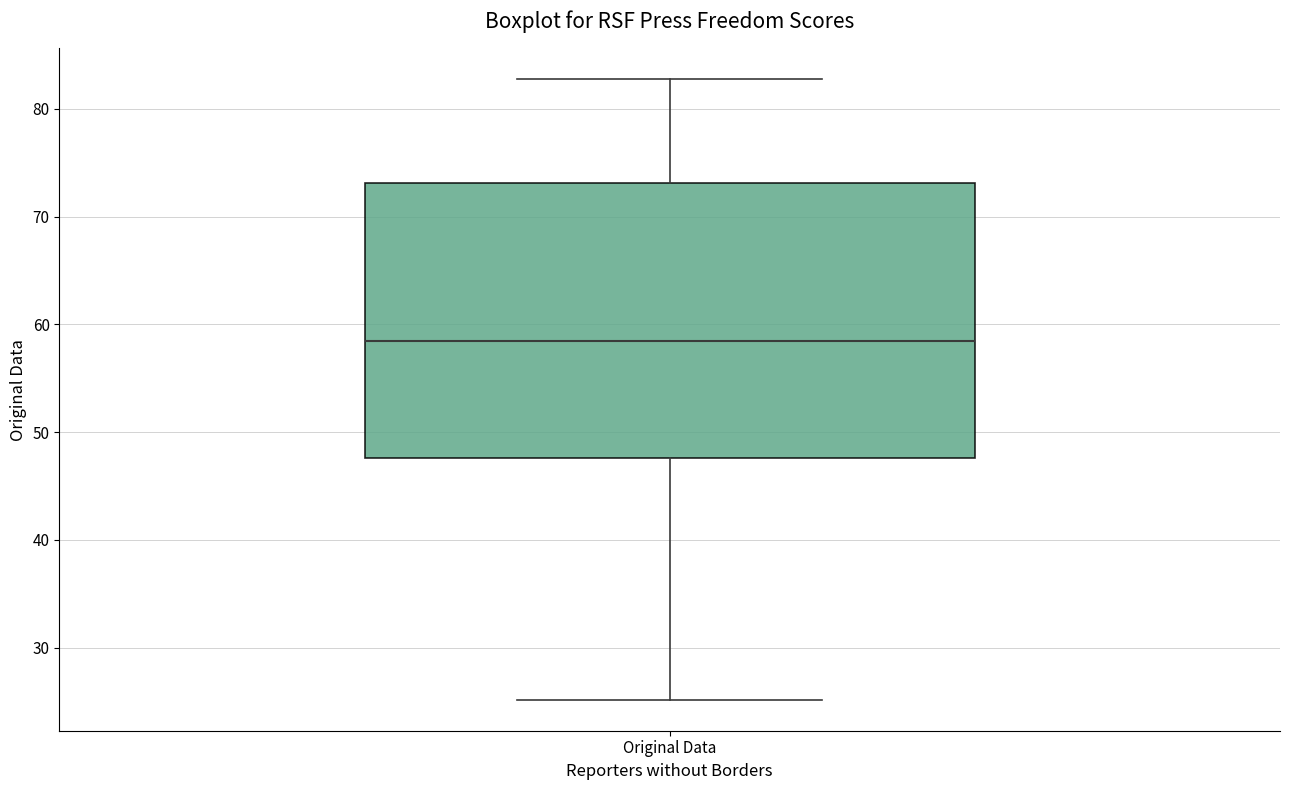

Transcribe this box plot: give where the median line is, the range the box spans, and where the two whiskers end, as read against the y-axis. The values are not printed on the chart, so give them approximately, as read against the axis.

median 58, box 48 to 73, whiskers 25 to 83